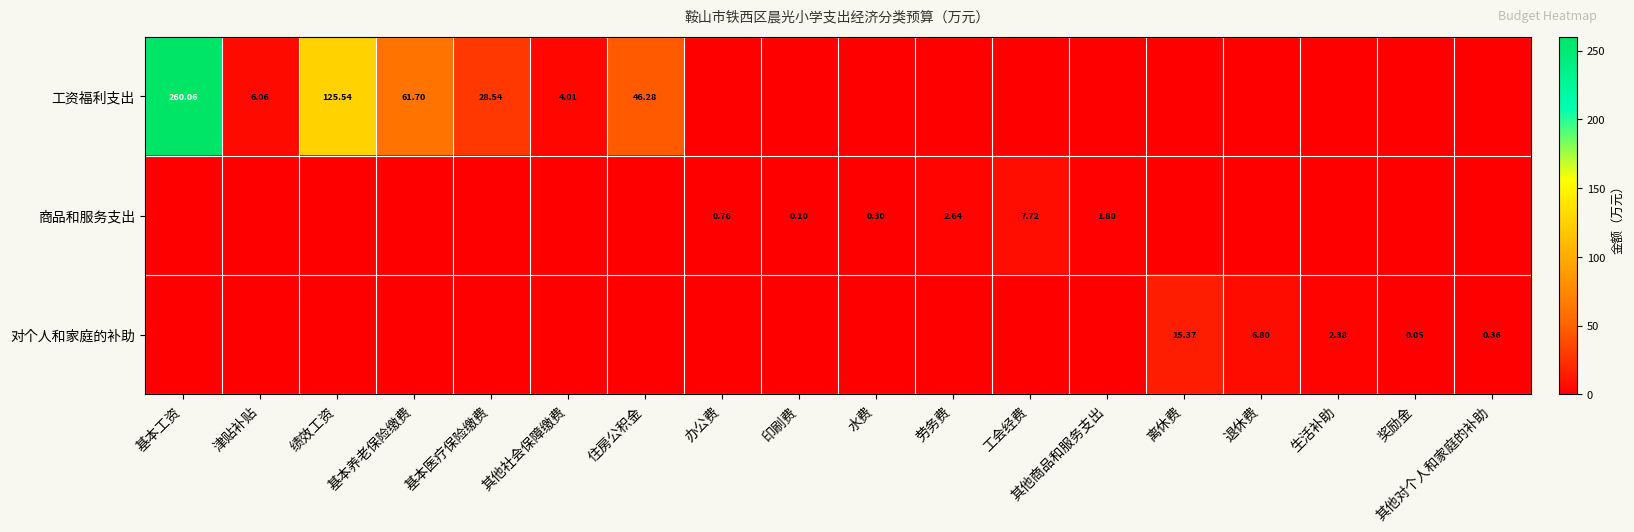

Which series has the widest spread of values?

工资福利支出